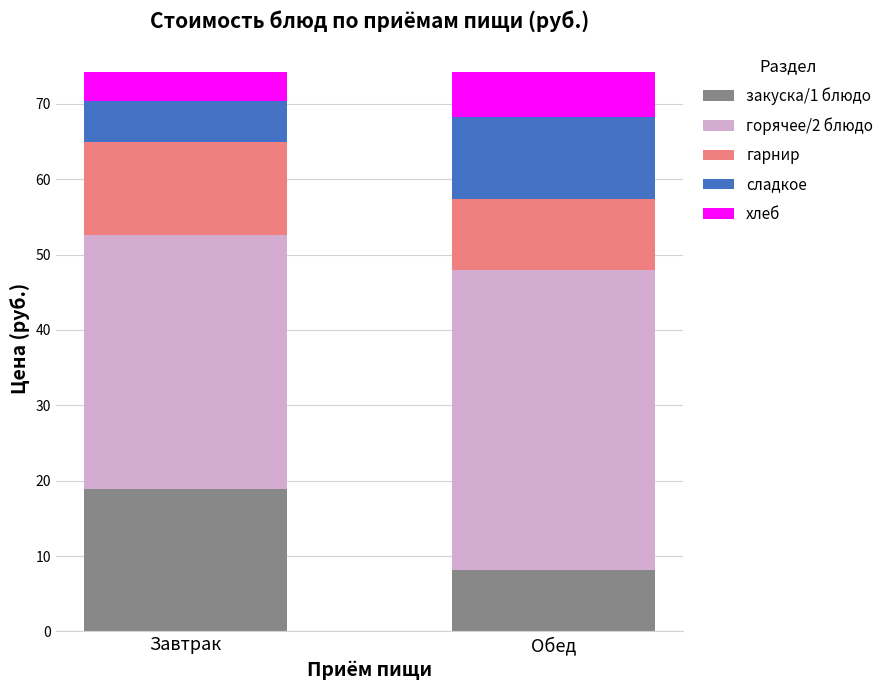

What is the lowest value of the закуска/1 блюдо series?

8.2